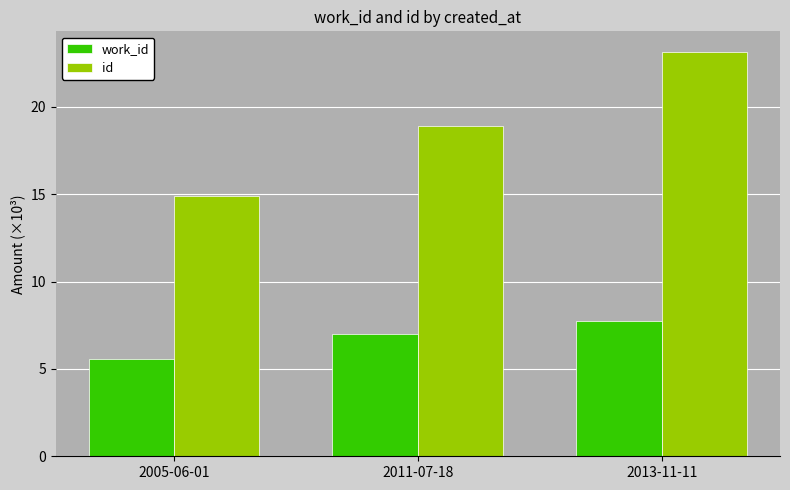

What is the label of the 3rd bar from the left?

2013-11-11